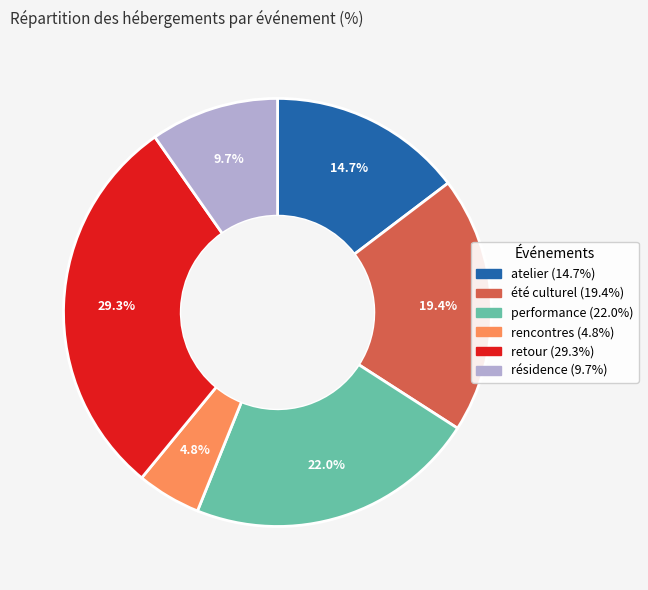

The retour slice represents 35% of the pie. True or false?

False